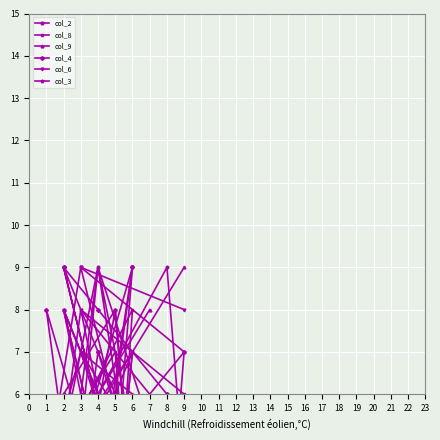

Is this an area chart (filled region under the line)?

No